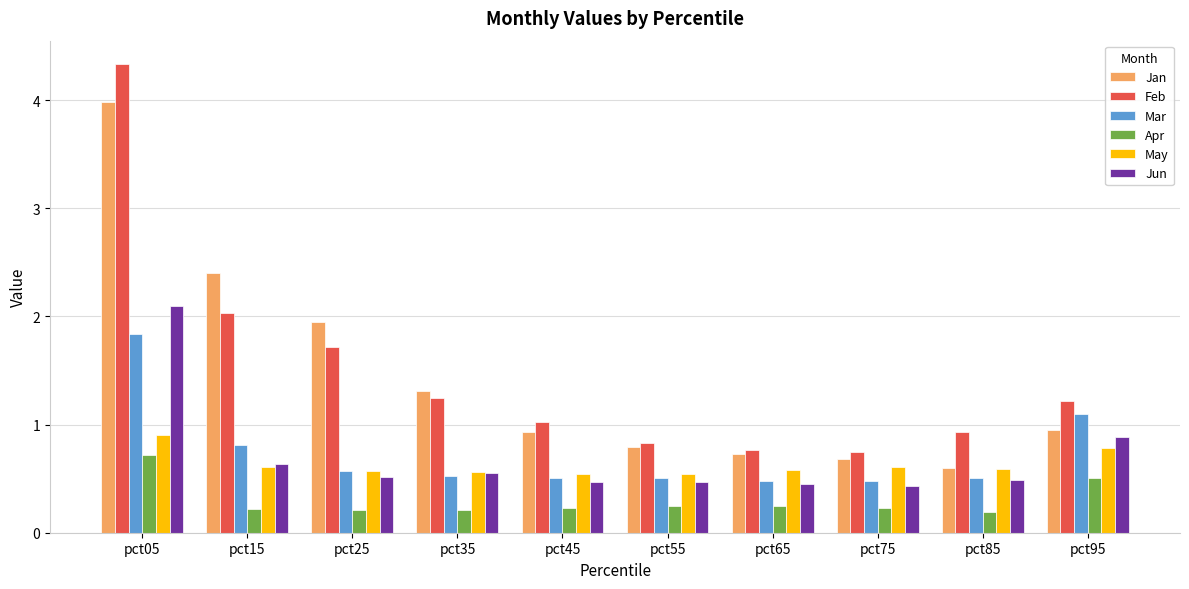

Count the number of categories in the chart.

10